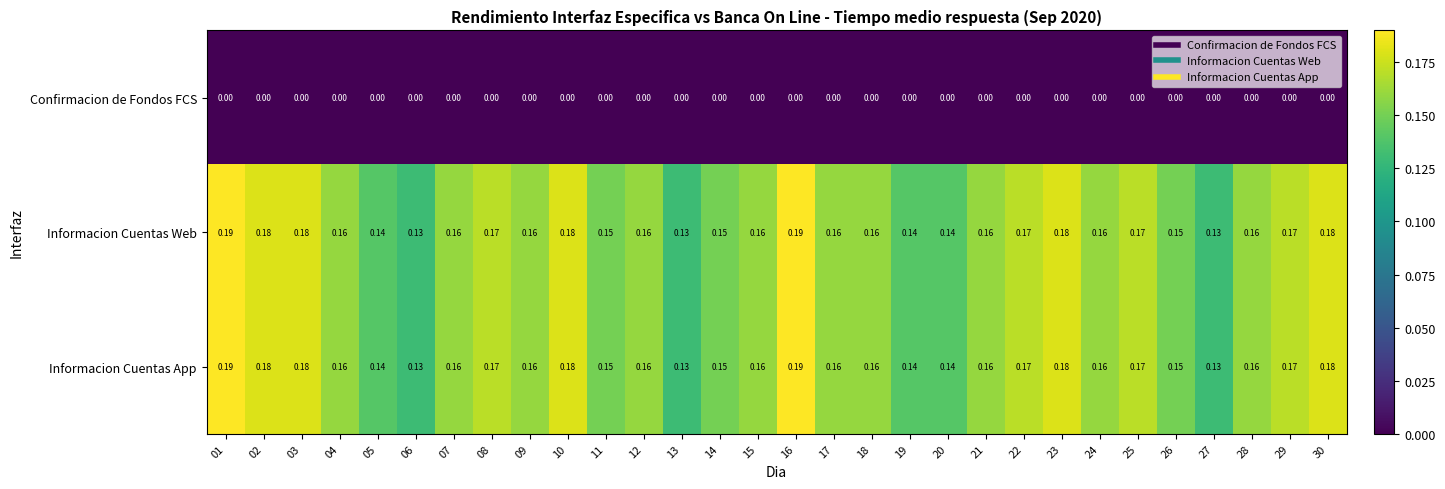

At how many categories does at least one series exceed 0?

30